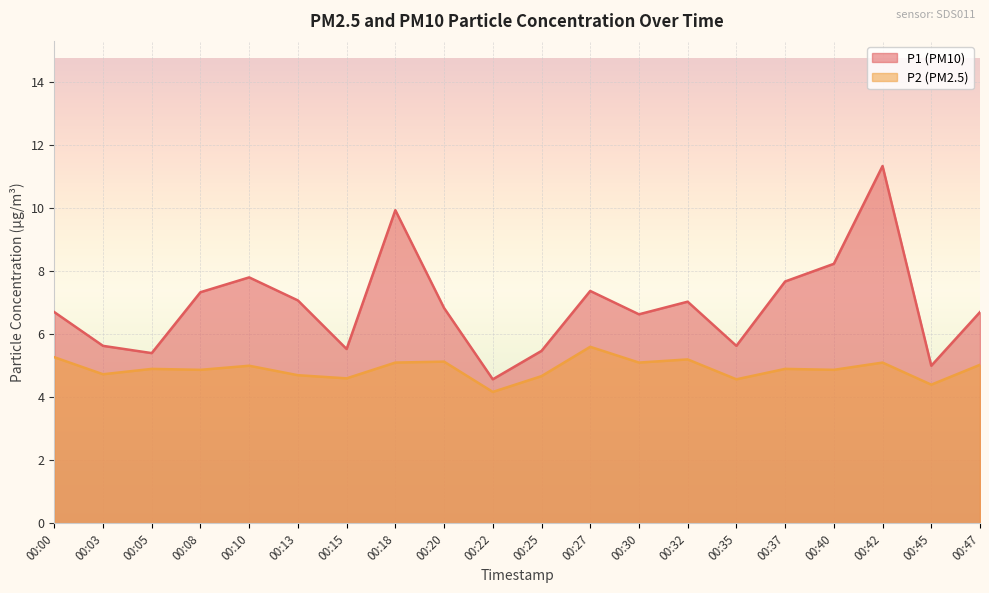

What is the value of the P2 point at the 11th from the left?

4.7